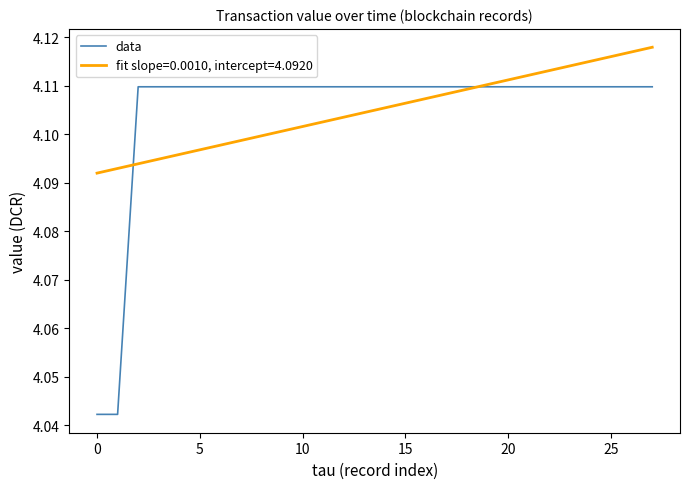

Rank the series by their maximum value, from lowest to highest.

data, fit slope=0.0010, intercept=4.0920